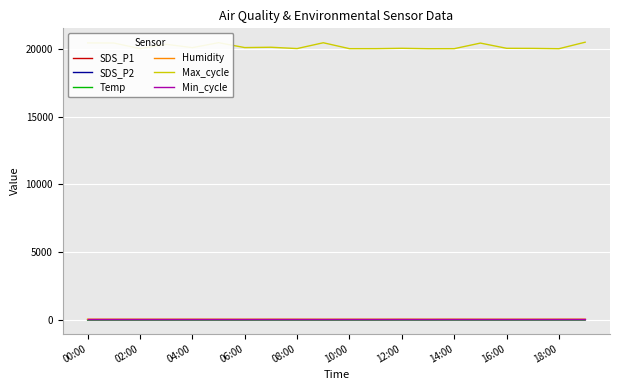

Which series has the largest total across all categories?

Max_cycle